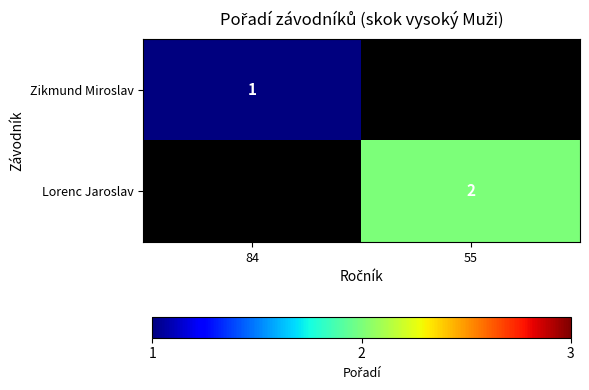

True or false: Zikmund Miroslav has a value of 1.4 at 84.

False